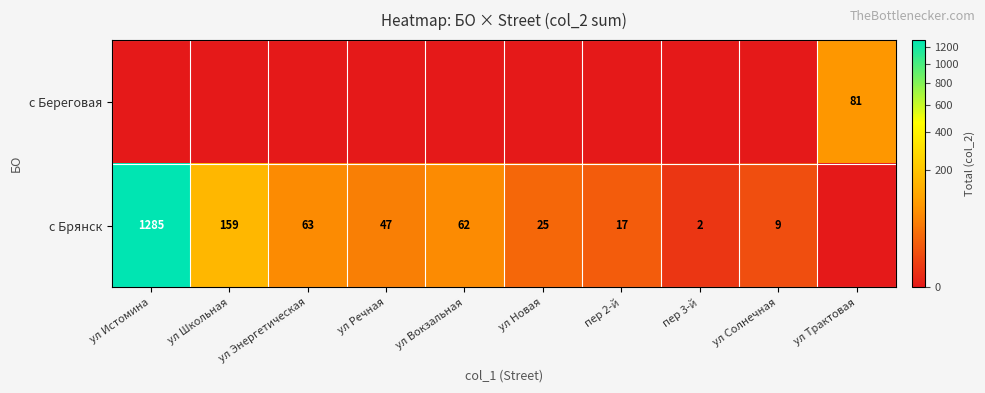

The с Брянск series shows 1285 at ул Истомина. True or false?

True